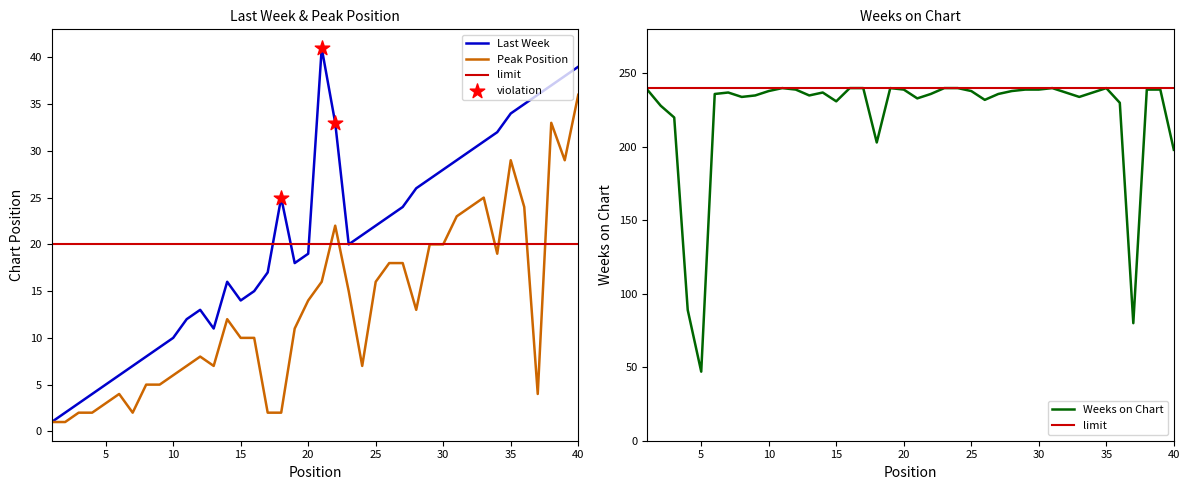

At how many categories does at least one series exceed 28?

40